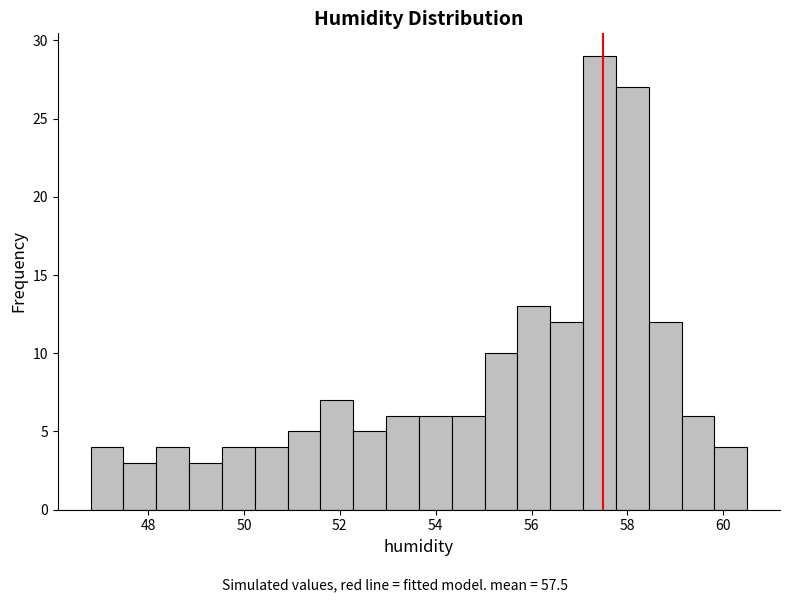

Around what value on the x-axis is the tallest bar? Give the approximate position of its centre, as read against the axis.

57.4